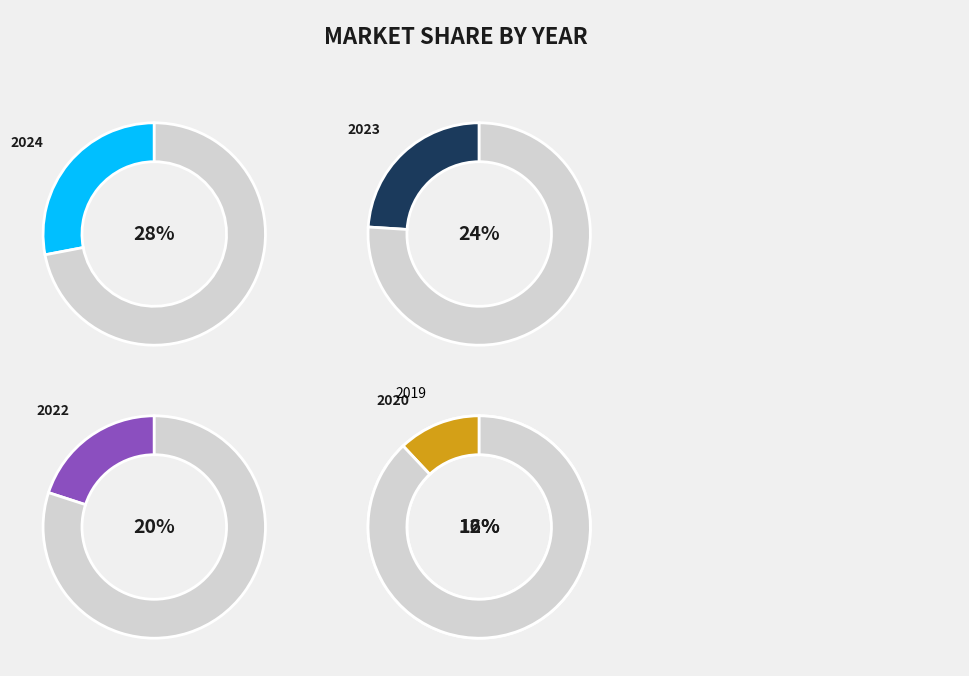

How many slices are in this pie chart?

5